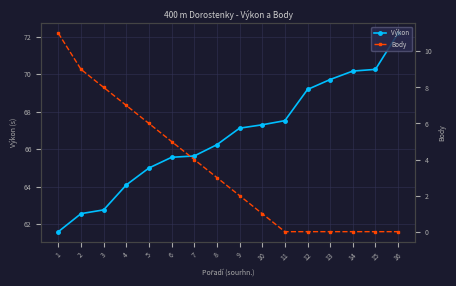

What is the difference between the highest and lowest values at 11?

67.5